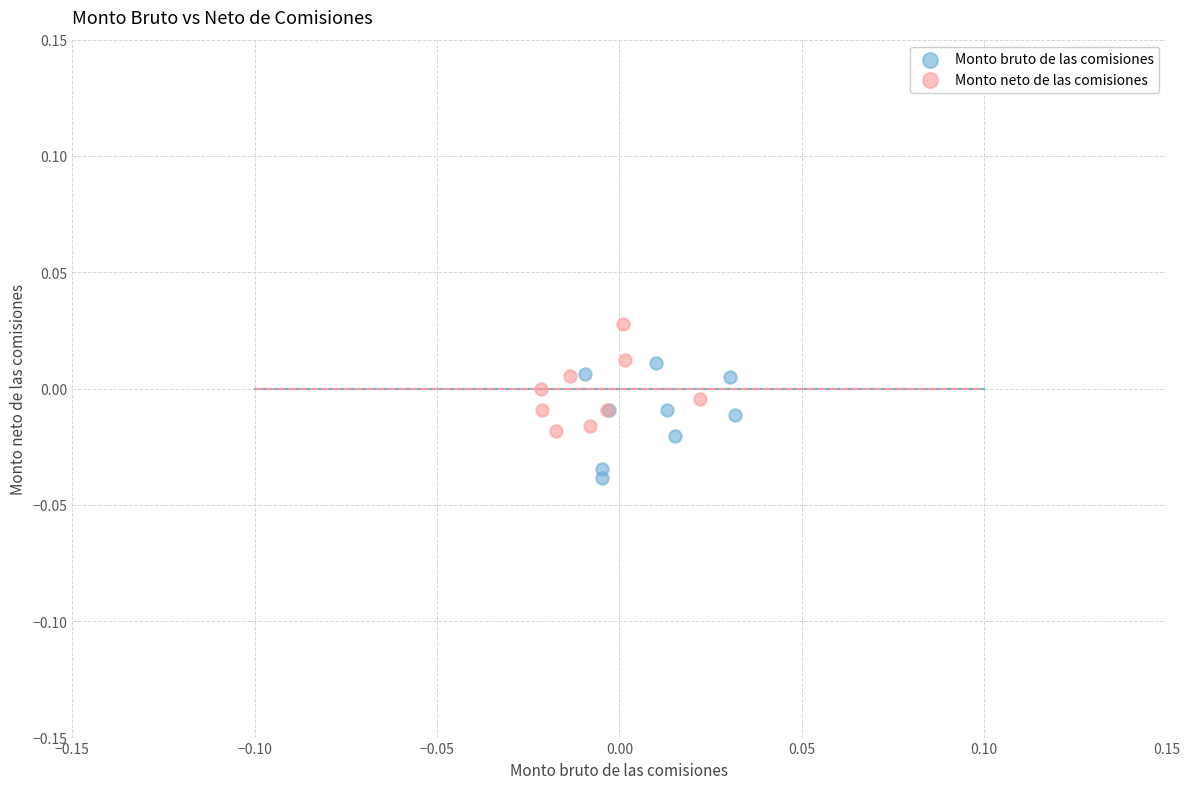

Which series contains the lowest Y value?

Monto bruto de las comisiones